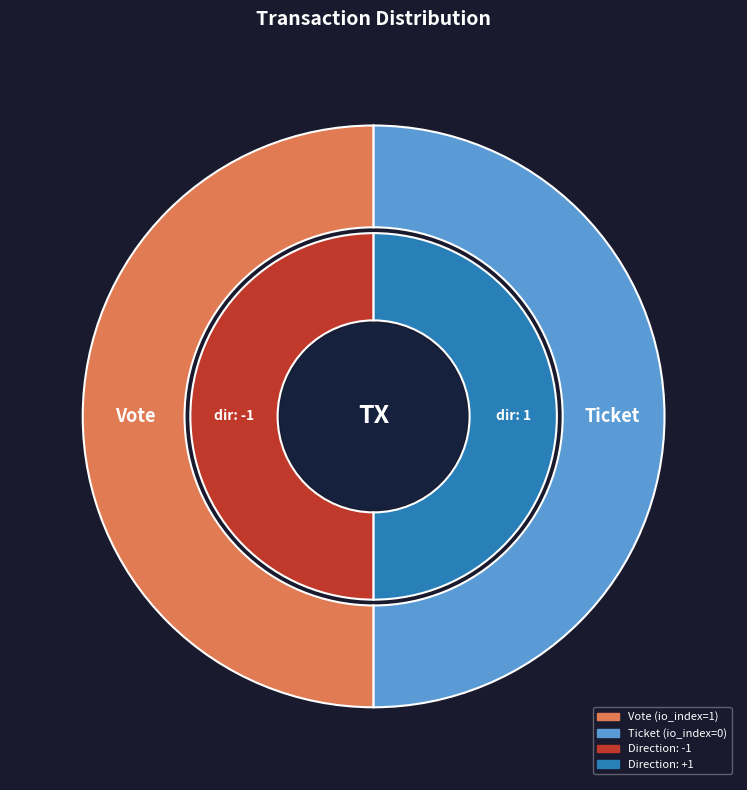

Rank the categories by value from lowest to highest.

Ticket, Vote